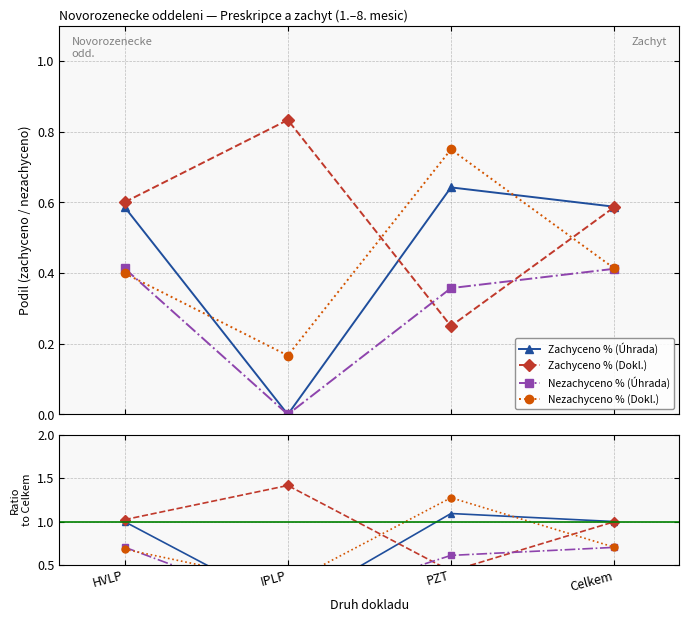

How many lines are shown in the chart?

4